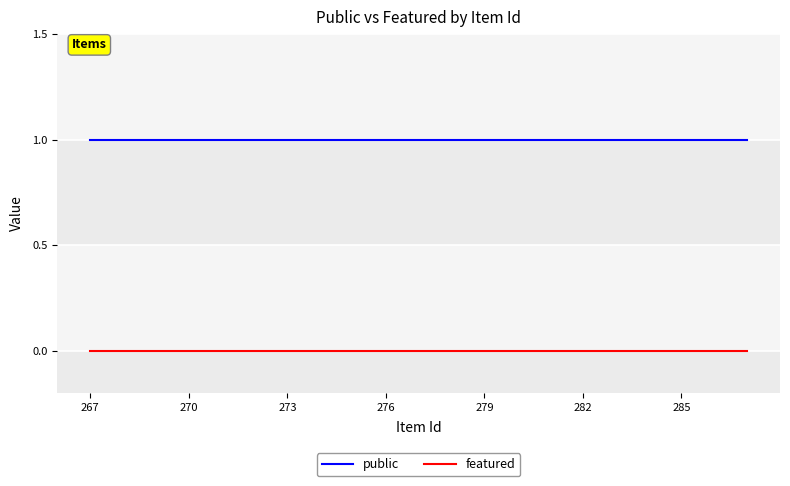

True or false: featured and public cross at least once.

False